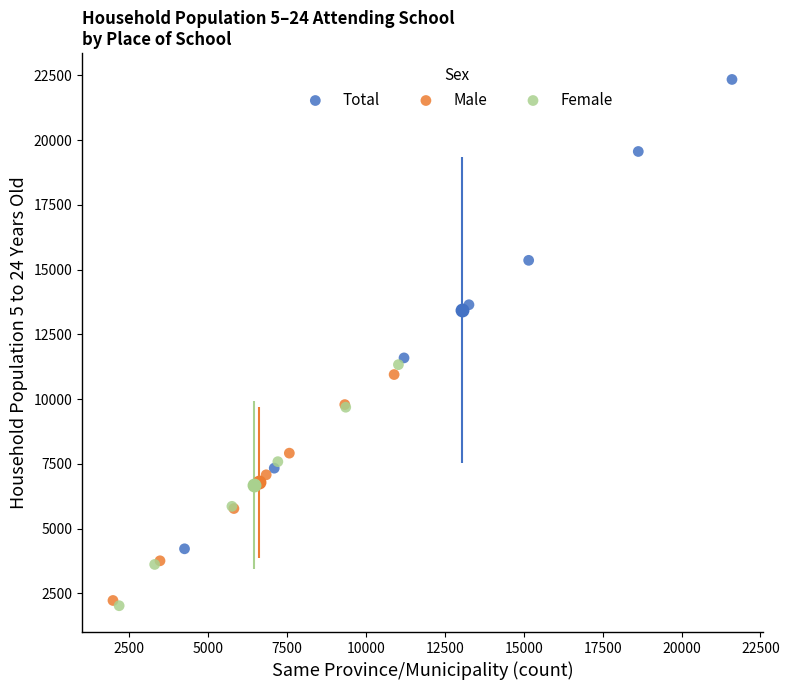

What are all the series names shown in the legend?

Total, Male, Female